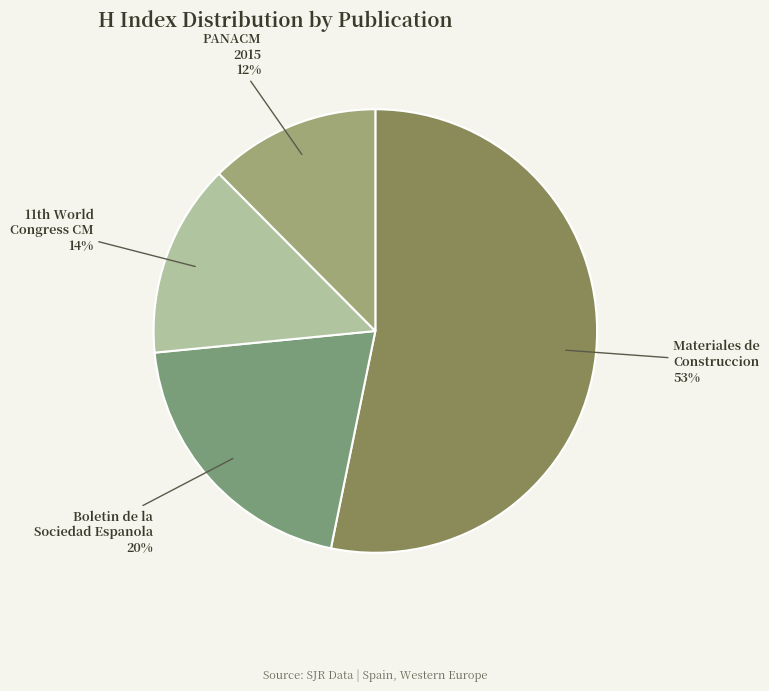

Which category accounts for the majority?

Materiales de Construccion